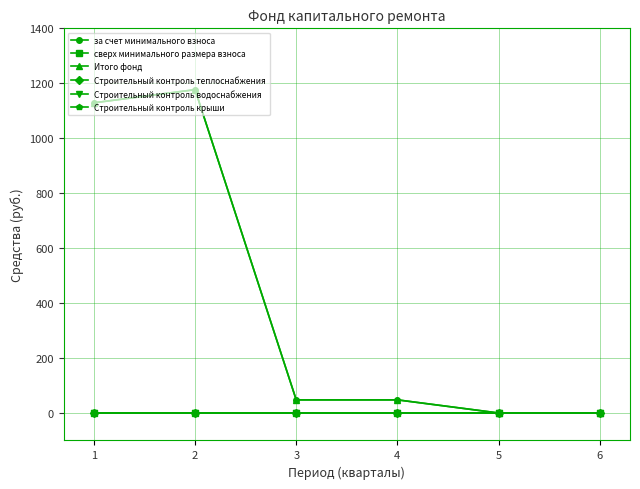

Reading right to left, list all the values displayed in this chart.

за счет минимального взноса: 0.0	0.0	47.8	47.8	1176.8	1129.0
сверх минимального размера взноса: 0.0	0.0	0.0	0.0	0.0	0.0
Итого фонд: 0.0	0.0	47.8	47.8	1176.8	1129.0
Строительный контроль теплоснабжения: 0.0	0.0	0.0	0.0	0.0	0.0
Строительный контроль водоснабжения: 0.0	0.0	0.0	0.0	0.0	0.0
Строительный контроль крыши: 0.0	0.0	0.0	0.0	0.0	0.0